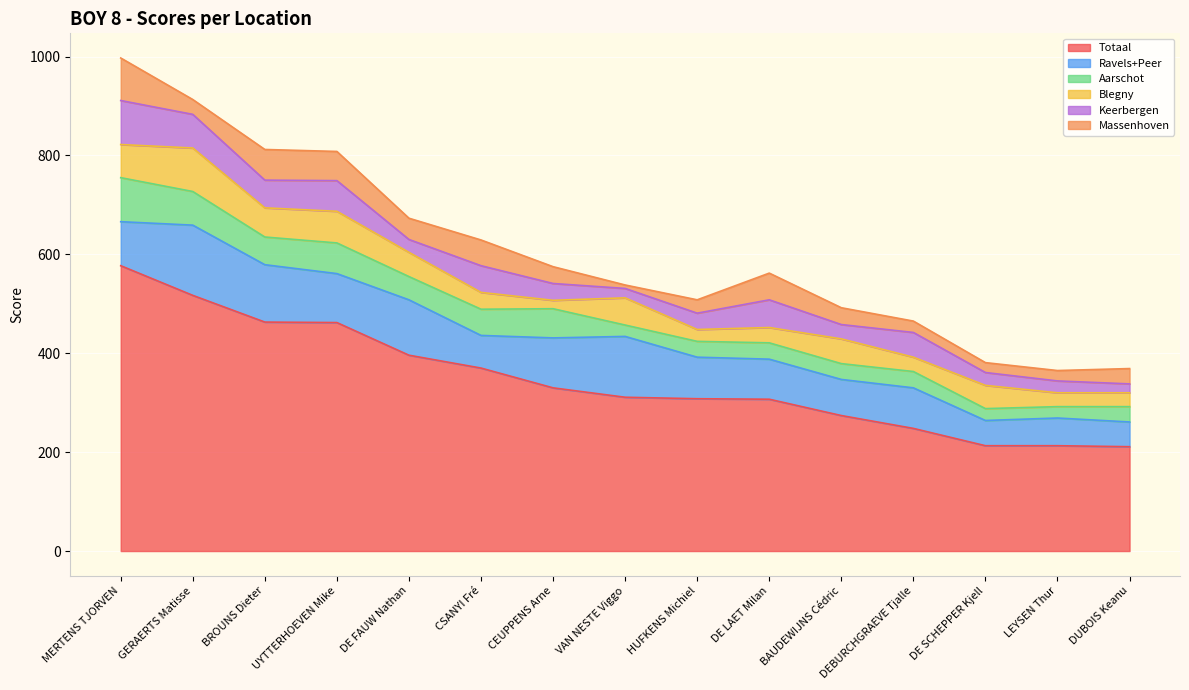

What is the value of the Massenhoven point at the 2nd from the left?

30